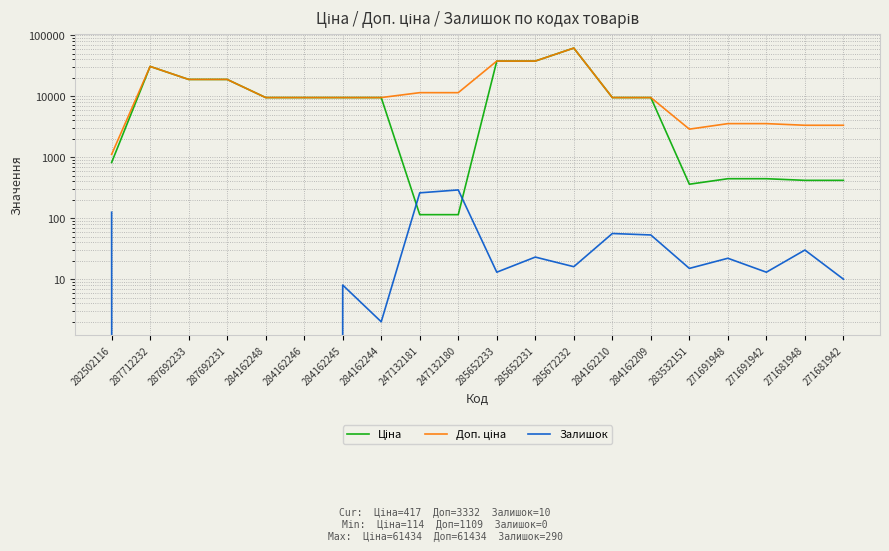

Reading right to left, list all the values displayed in this chart.

Ціна: 271681942=416.6	271681948=416.6	271691942=443.1	271691948=443.1	283532151=359.9	284162209=9480.1	284162210=9480.1	285672232=61434.3	285652231=37593.6	285652233=37593.6	247132180=114.1	247132181=114.1	284162244=9480.1	284162245=9480.1	284162246=9480.1	284162248=9480.1	287692231=18796.8	287692233=18796.8	287712232=30717.1	282502116=818.5
Доп. ціна: 271681942=3332.5	271681948=3332.5	271691942=3545.0	271691948=3545.0	283532151=2878.8	284162209=9480.1	284162210=9480.1	285672232=61434.3	285652231=37593.6	285652233=37593.6	247132180=11410.0	247132181=11410.0	284162244=9480.1	284162245=9480.1	284162246=9480.1	284162248=9480.1	287692231=18796.8	287692233=18796.8	287712232=30717.1	282502116=1109.2
Залишок: 271681942=10.0	271681948=30.0	271691942=13.0	271691948=22.0	283532151=15.0	284162209=53.0	284162210=56.0	285672232=16.0	285652231=23.0	285652233=13.0	247132180=290.0	247132181=260.0	284162244=2.0	284162245=8.0	284162246=0.0	284162248=0.0	287692231=0.0	287692233=0.0	287712232=0.0	282502116=125.0